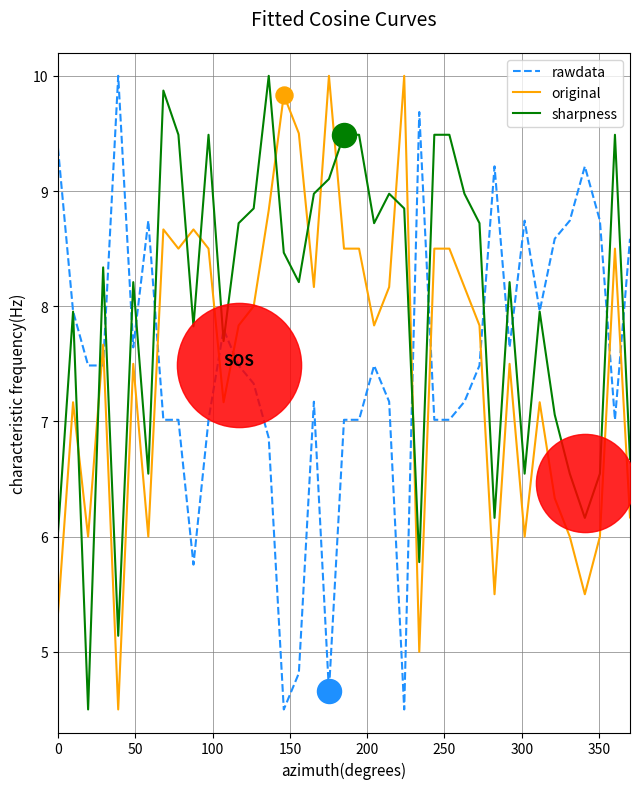

Which series contains the highest Y value?

rawdata